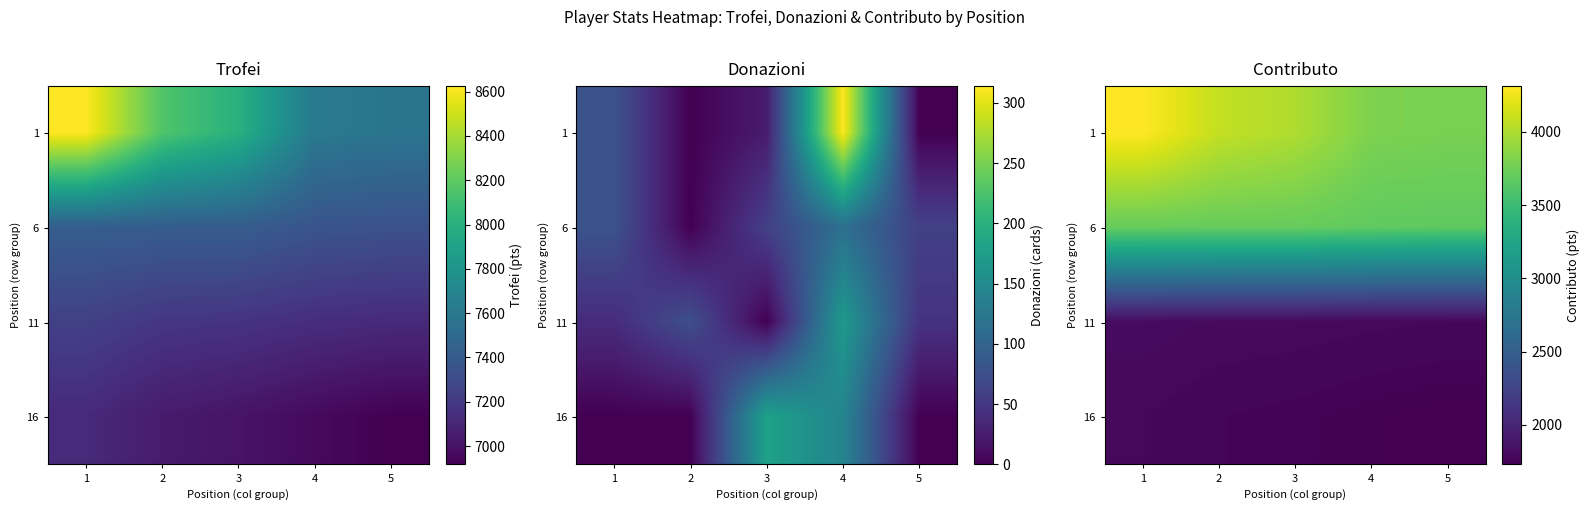

What is the average value of the 1 series?

3996